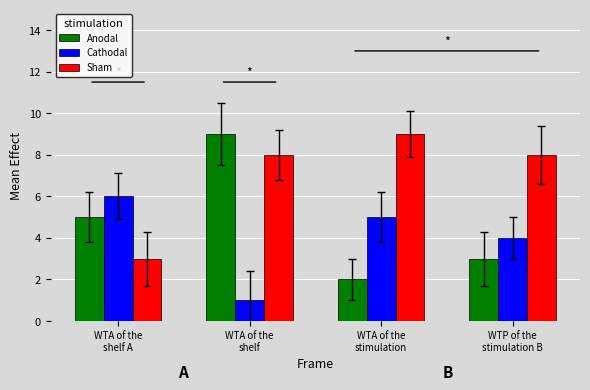

What position from the left is WTA of the
shelf?

2